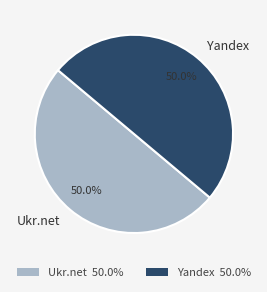

Approximately how many times larger is the value at Yandex compared to Ukr.net?

1.0